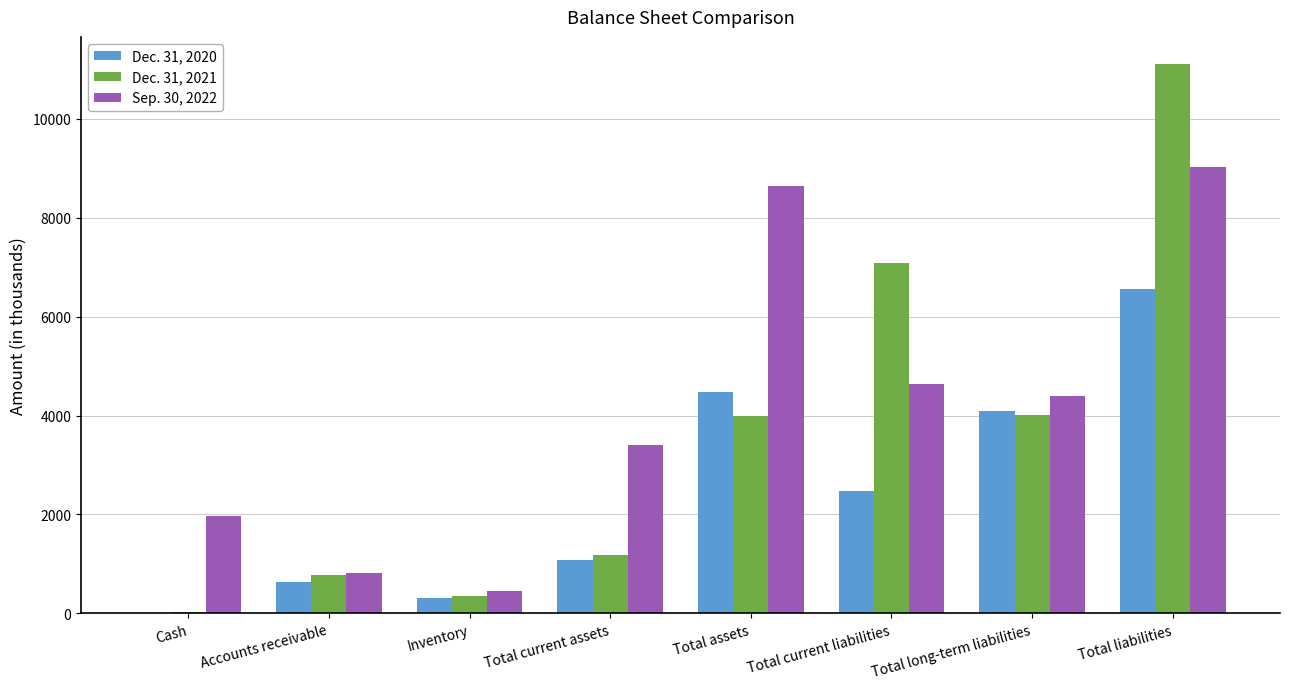

At which category is the sum across all series the highest?

Total liabilities